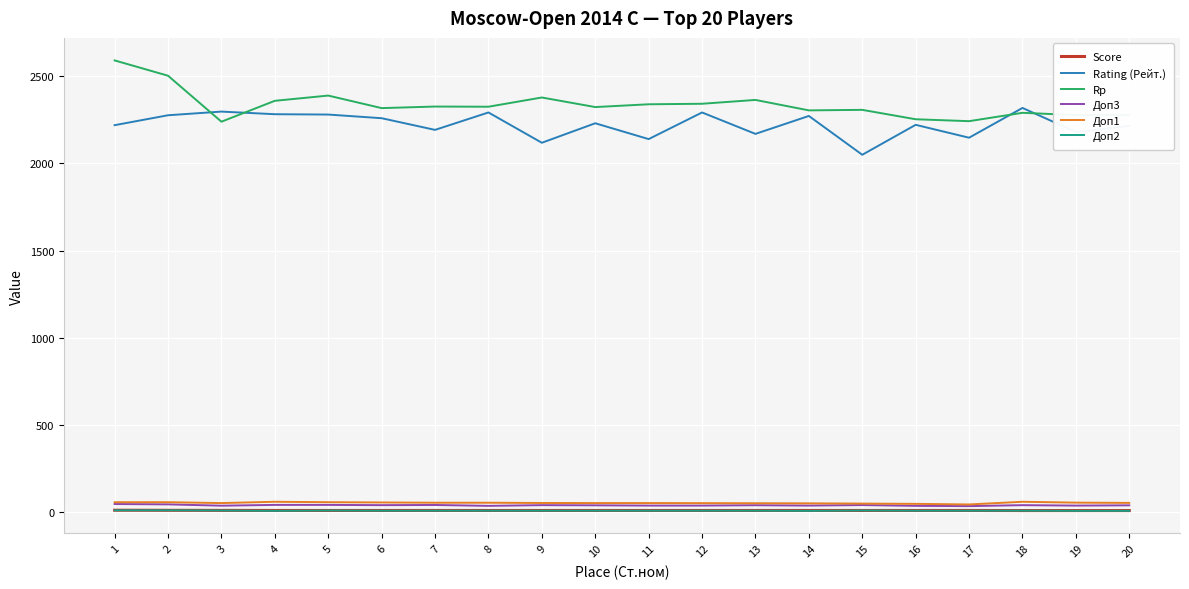

What is the average value of the Доп2 series?

6.2